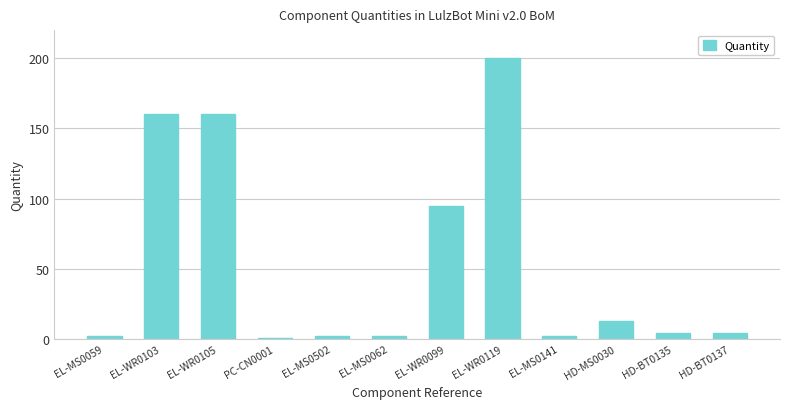

Are the bars grouped side by side (vs. stacked)?

No